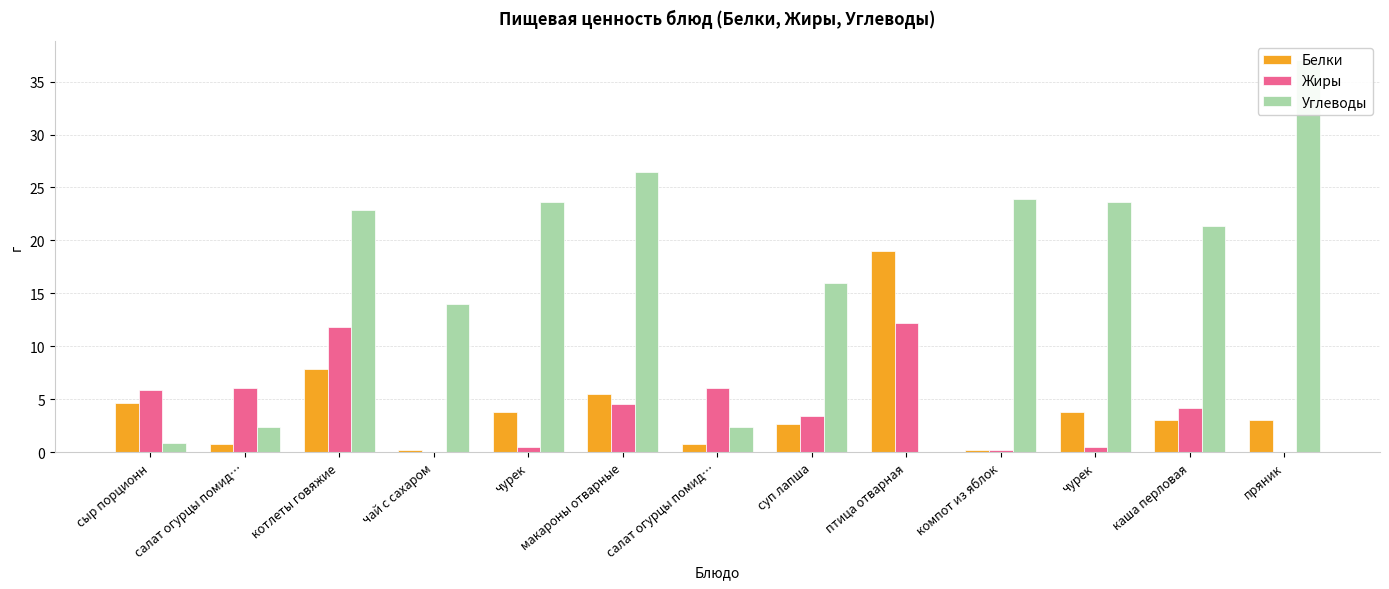

At which label is Белки closest to 9?

котлеты говяжие